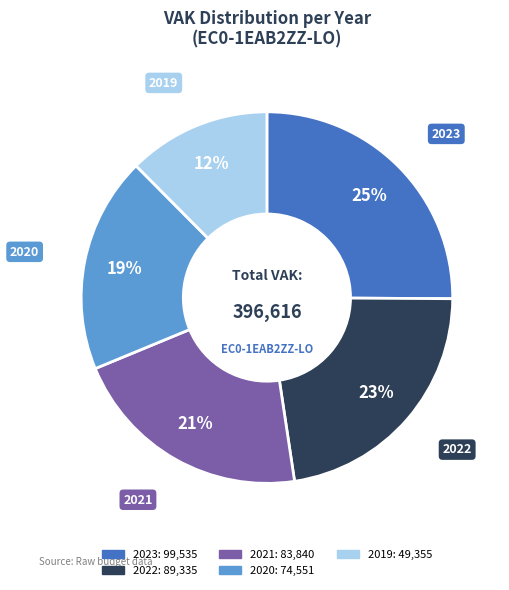

To the nearest percent, what is the difference between the largest and smallest slice percentages?

13%